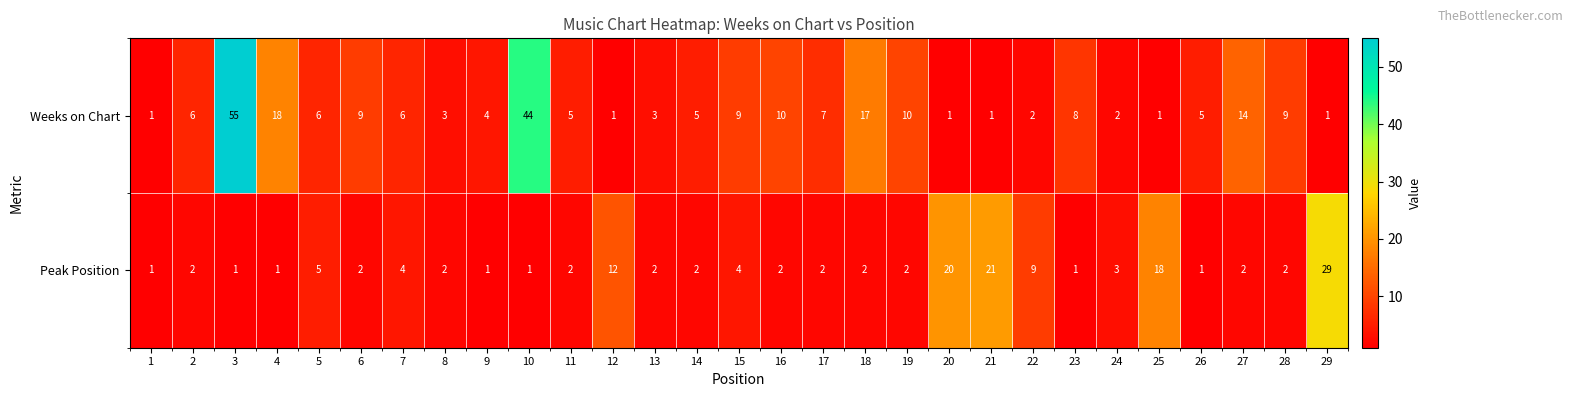

Which series has the largest range (max minus min)?

Weeks on Chart